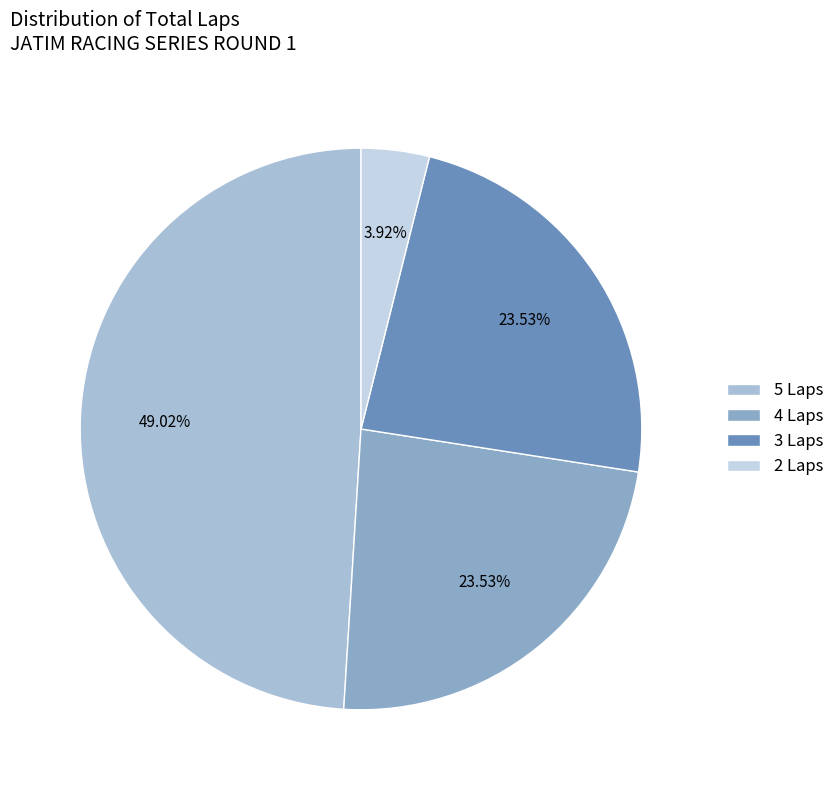

How many slices are in this pie chart?

4